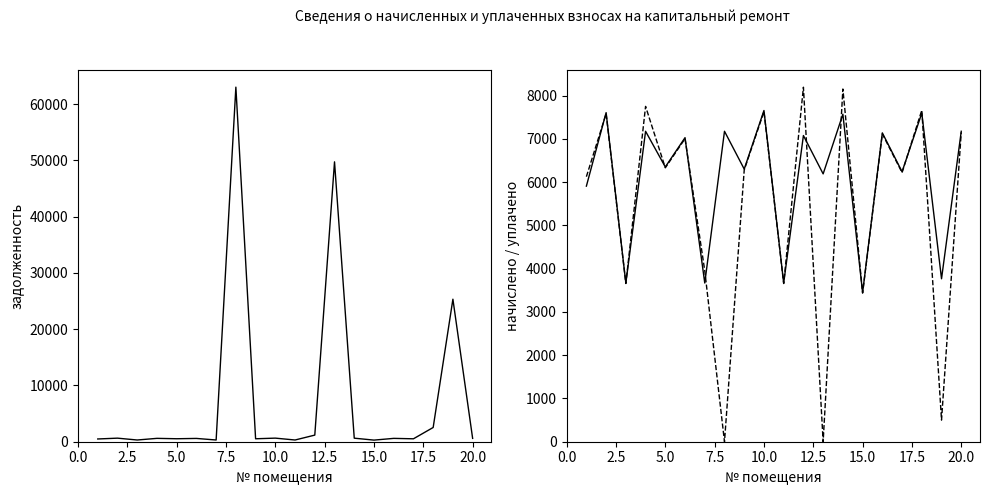

Which series has the largest total across all categories?

задолженность (взнос)